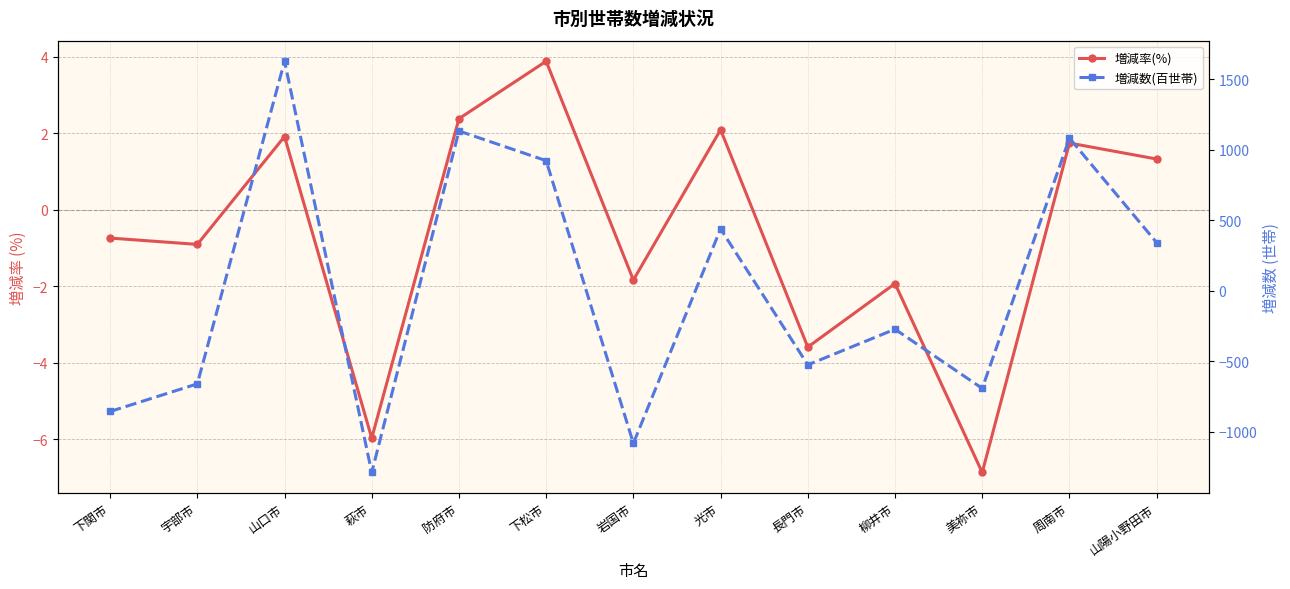

Which series changed the most between 宇部市 and 山口市?

増減数(百世帯)